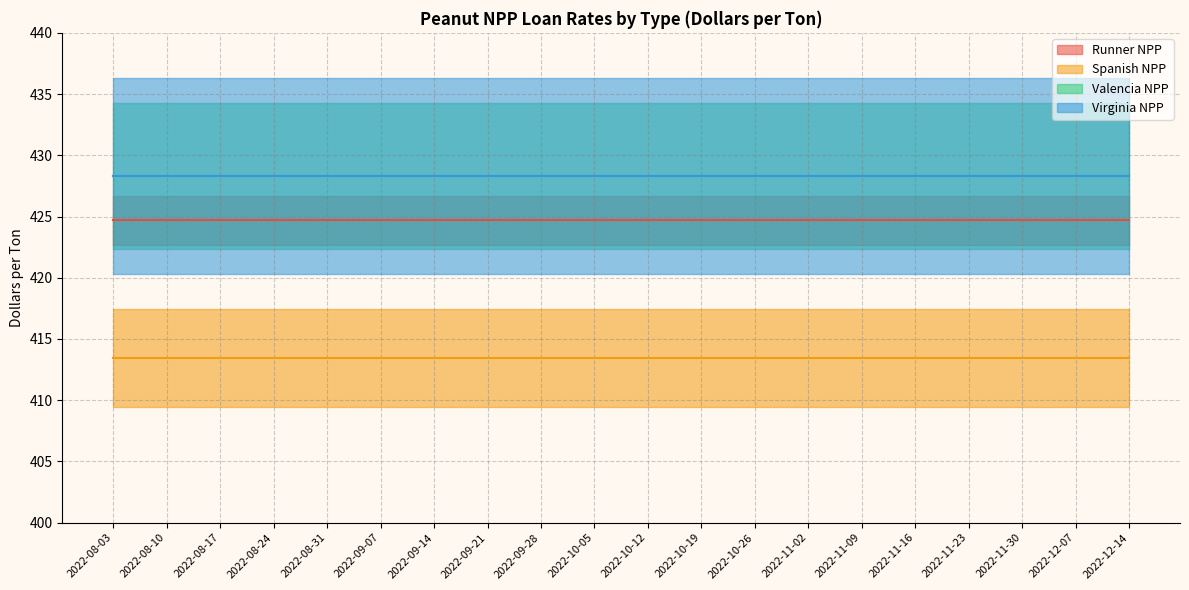

Rank the series at 2022-08-10 from highest to lowest value.

Valencia NPP, Virginia NPP, Runner NPP, Spanish NPP